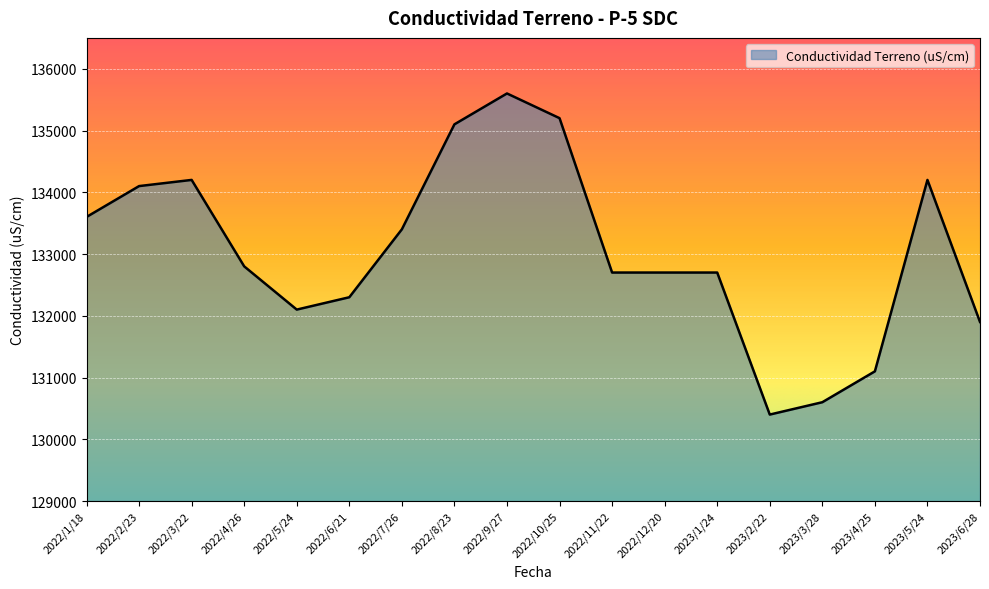

What is the greatest value displayed?

135600